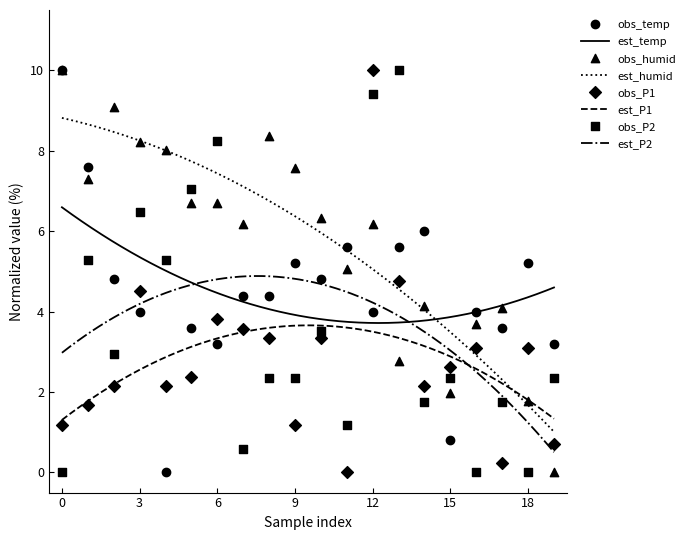

True or false: est_humid and est_P2 cross at least once.

False